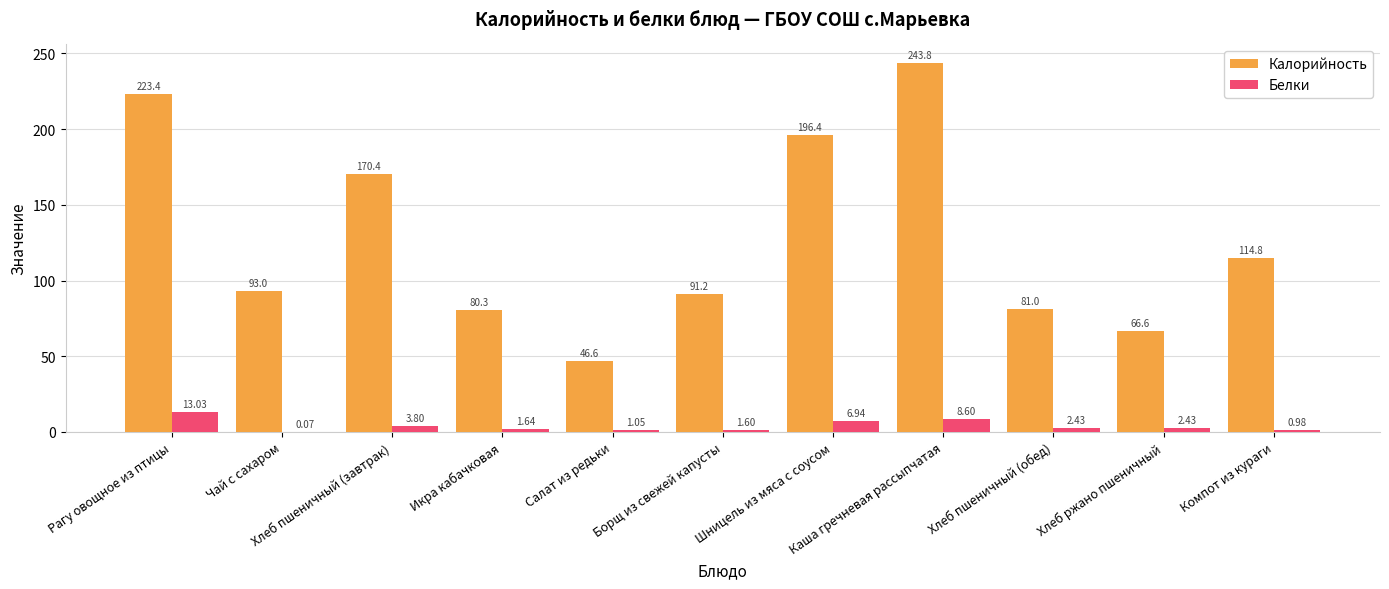

Which series has the largest total across all categories?

Калорийность